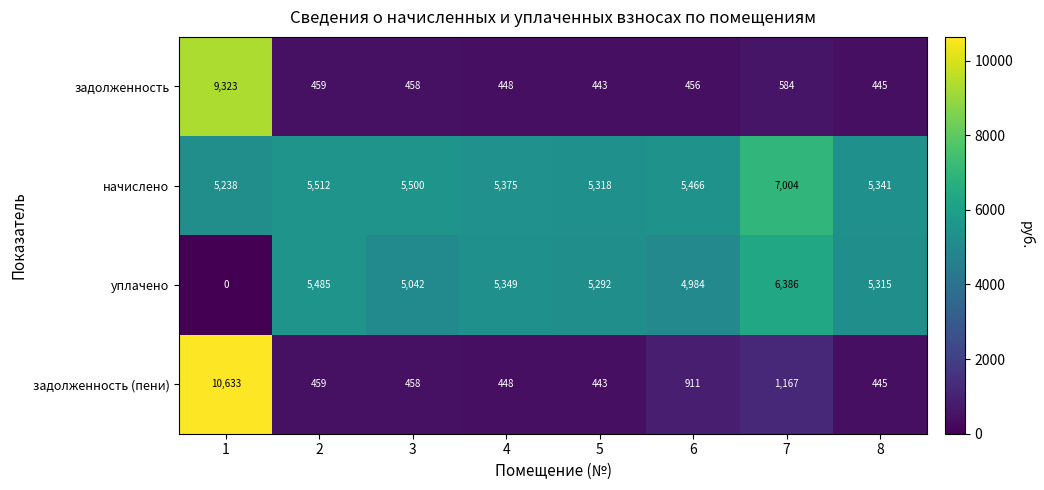

Which label corresponds to the smallest value in the chart?

1